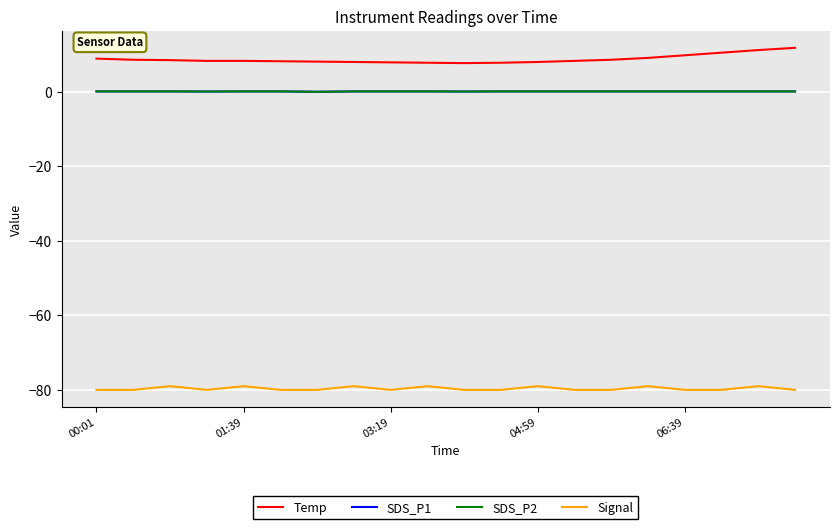

Is this an area chart (filled region under the line)?

No